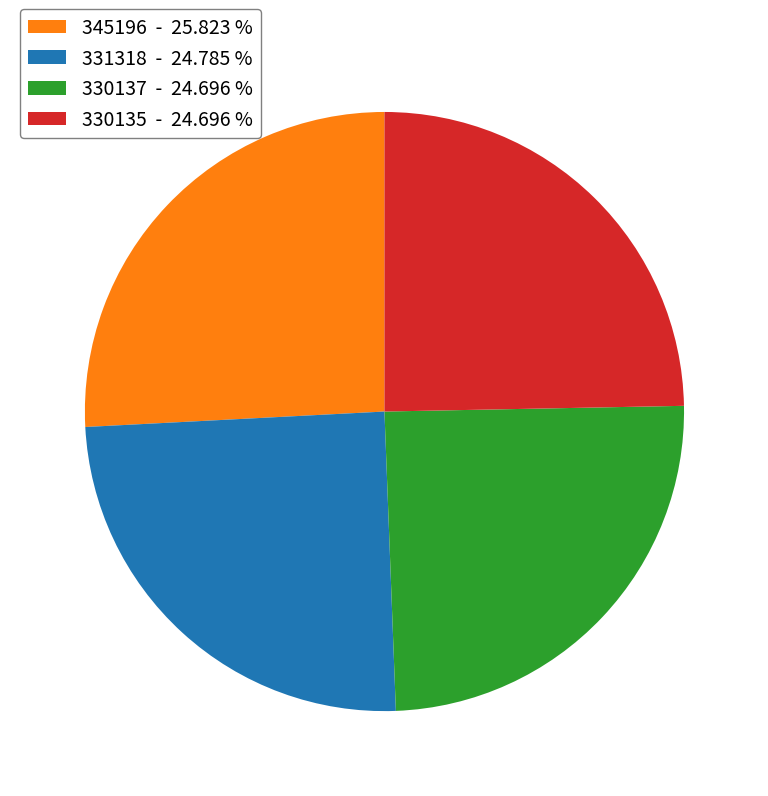

How many slices are in this pie chart?

4